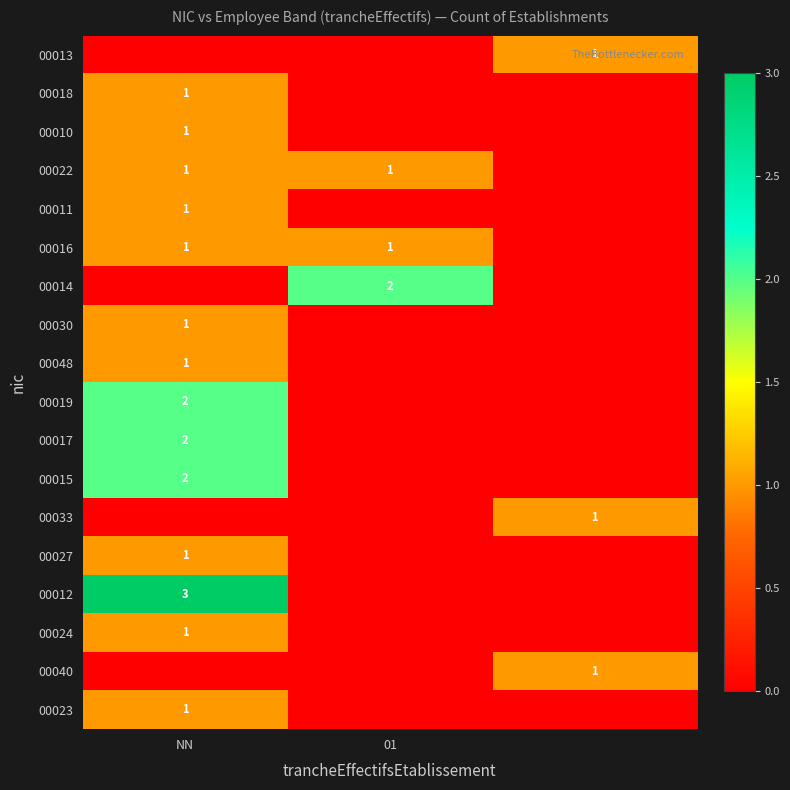

The value of 00017 at NN is 3. True or false?

False